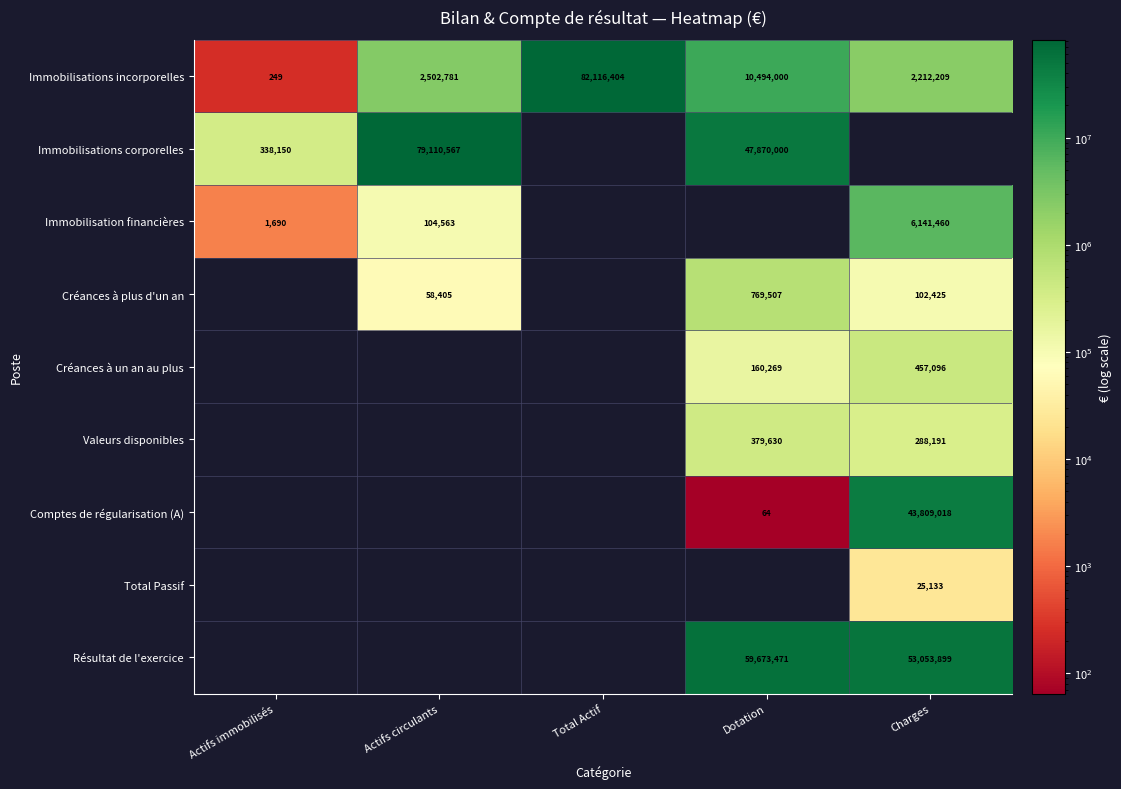

The Immobilisations corporelles series shows 479192 at Actifs immobilisés. True or false?

False